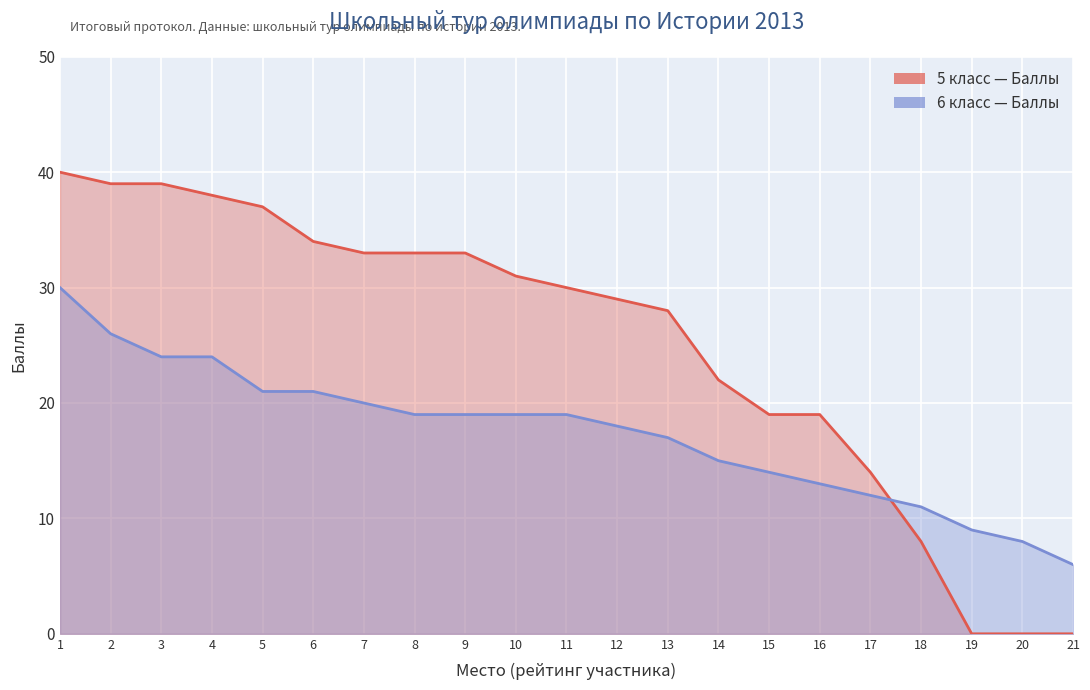

How many distinct data groups are displayed?

2